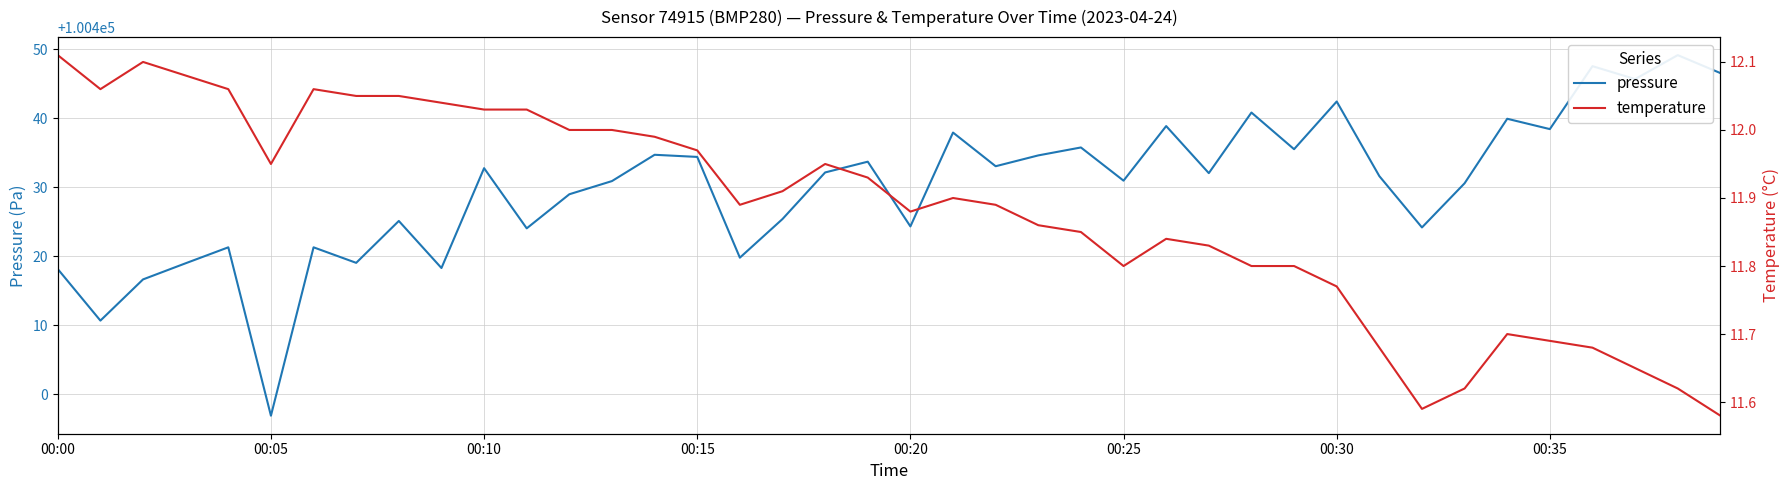

At which category is the sum across all series the highest?

38